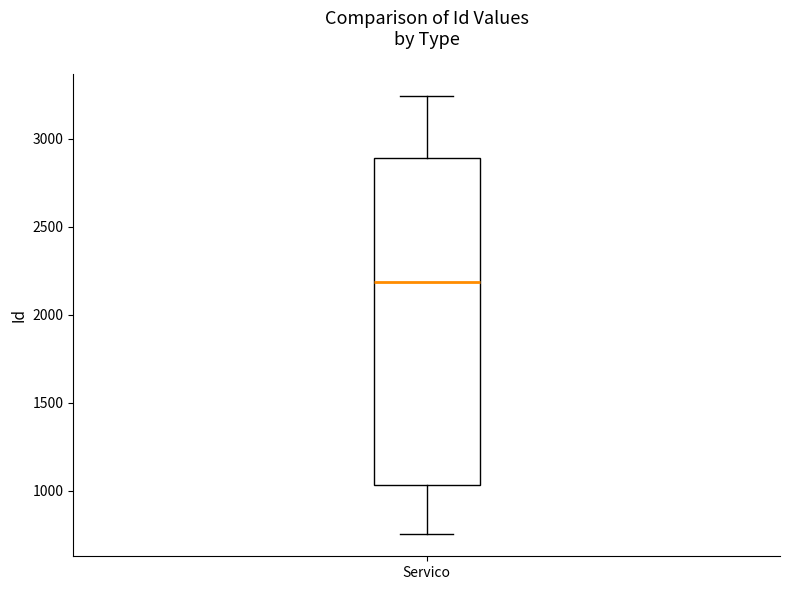

Transcribe this box plot: give where the median line is, the range the box spans, and where the two whiskers end, as read against the y-axis. The values are not printed on the chart, so give them approximately, as read against the axis.

median 2200, box 1050 to 2900, whiskers 750 to 3250